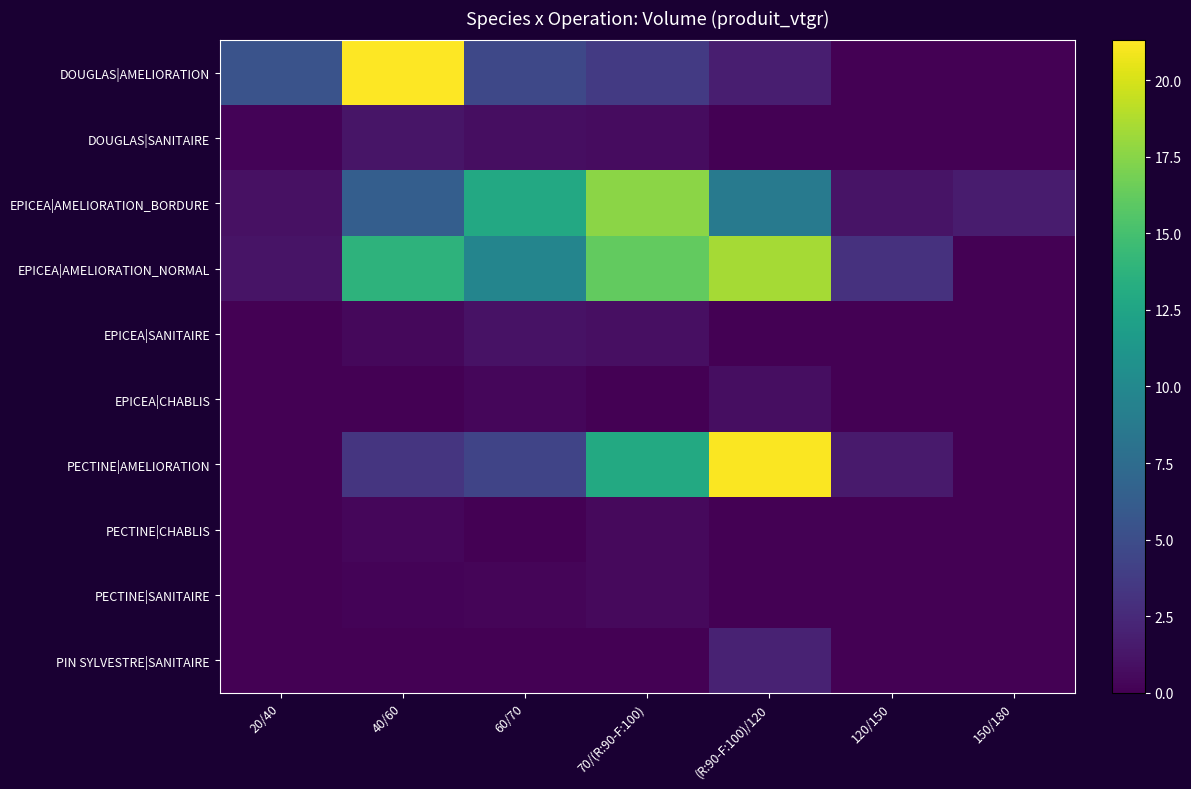

What is the maximum value shown in the chart?

21.3